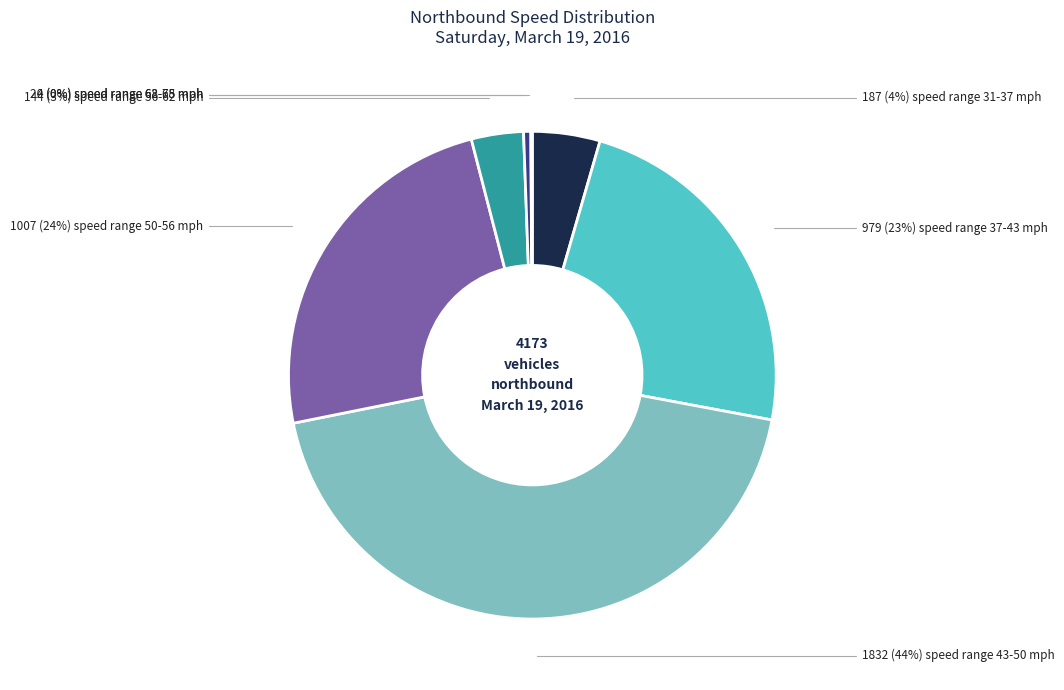

To the nearest percent, what is the average slice percentage?

14%